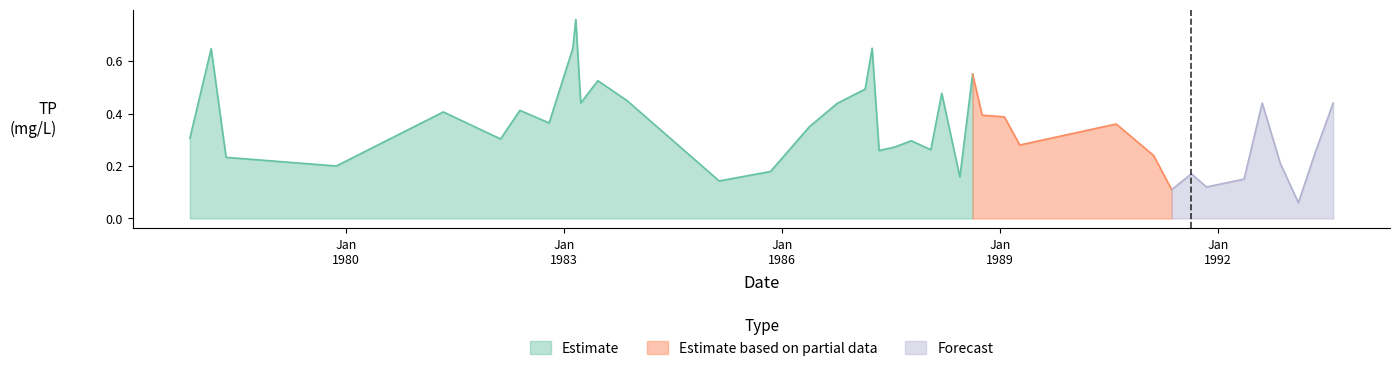

How many interior local valleys (lower than both neighbors) does the data have?

12